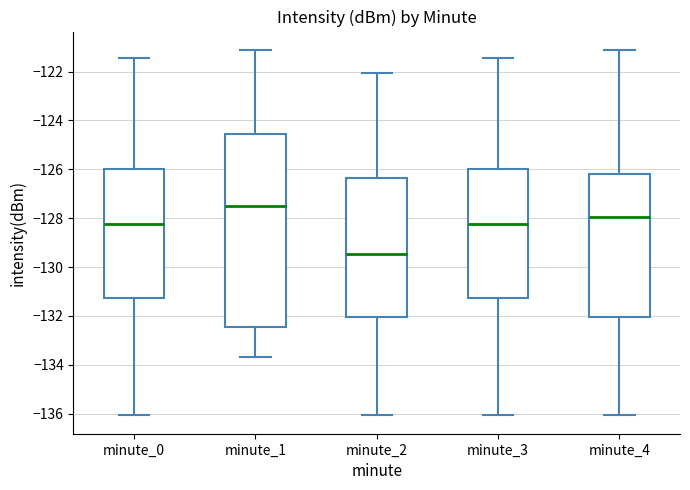

Which box's median line is the lowest?

minute_2